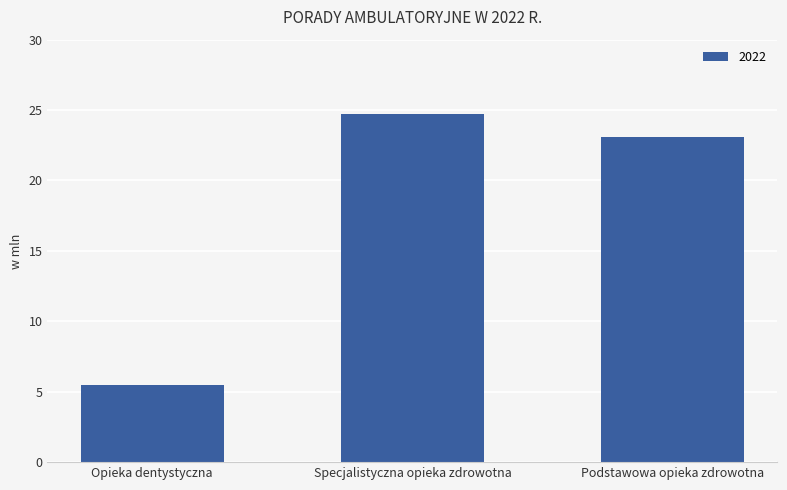

Reading left to right, transcribe all the data shown in this chart.

5.5	24.7	23.1